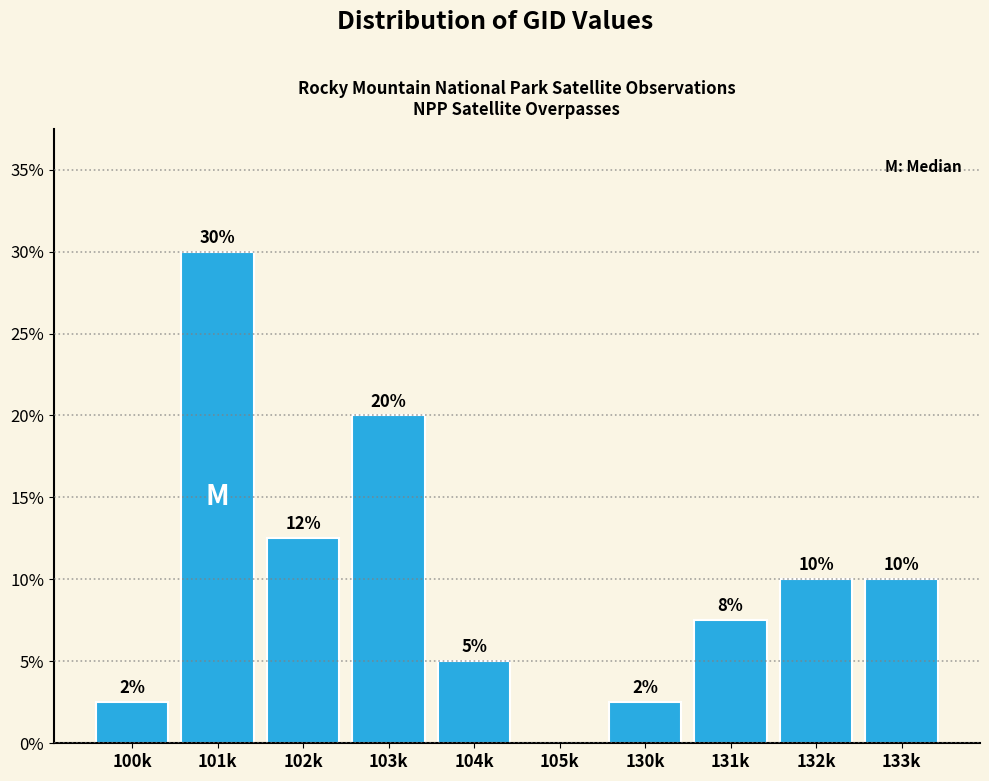

True or false: the data shows 7.5 at 131k.

True